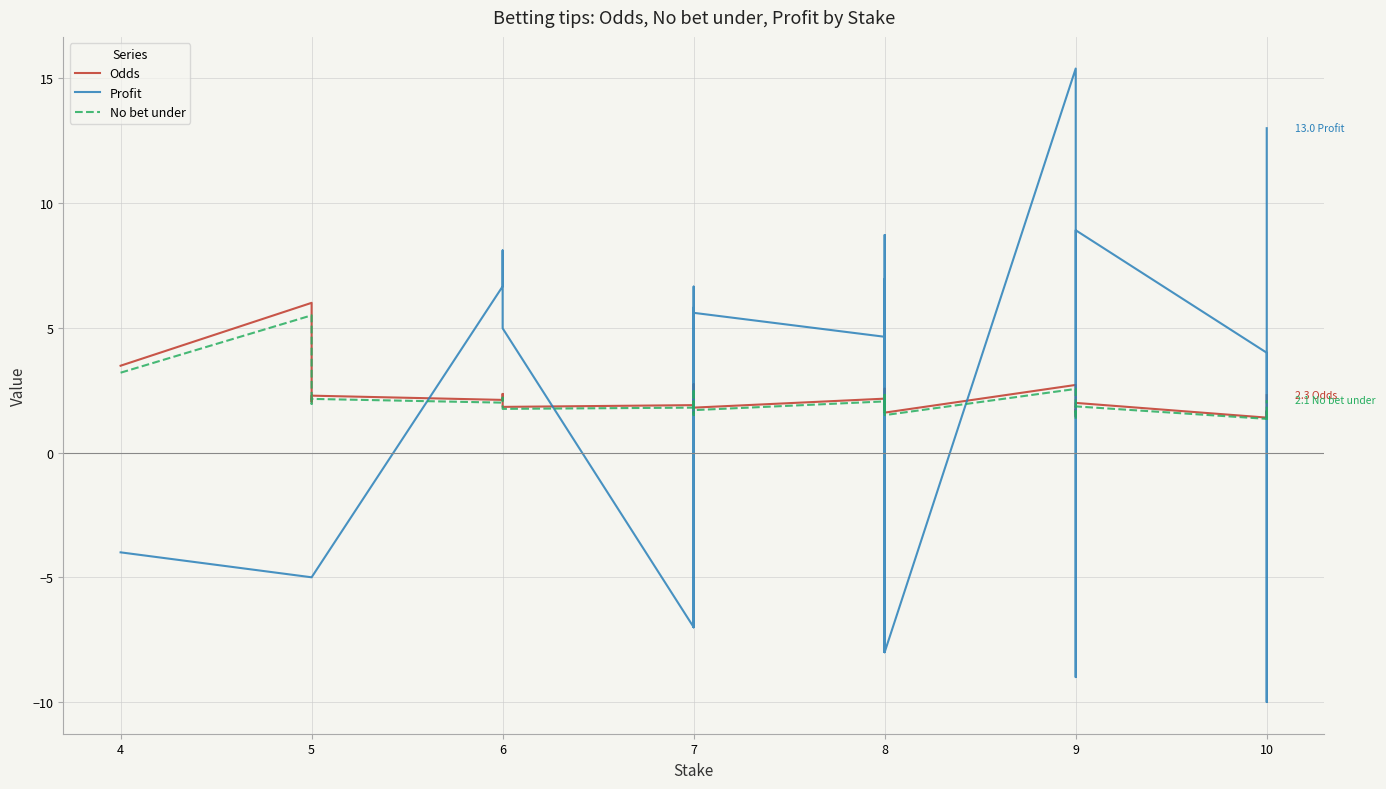

Where is the first local maximum for Odds?

5